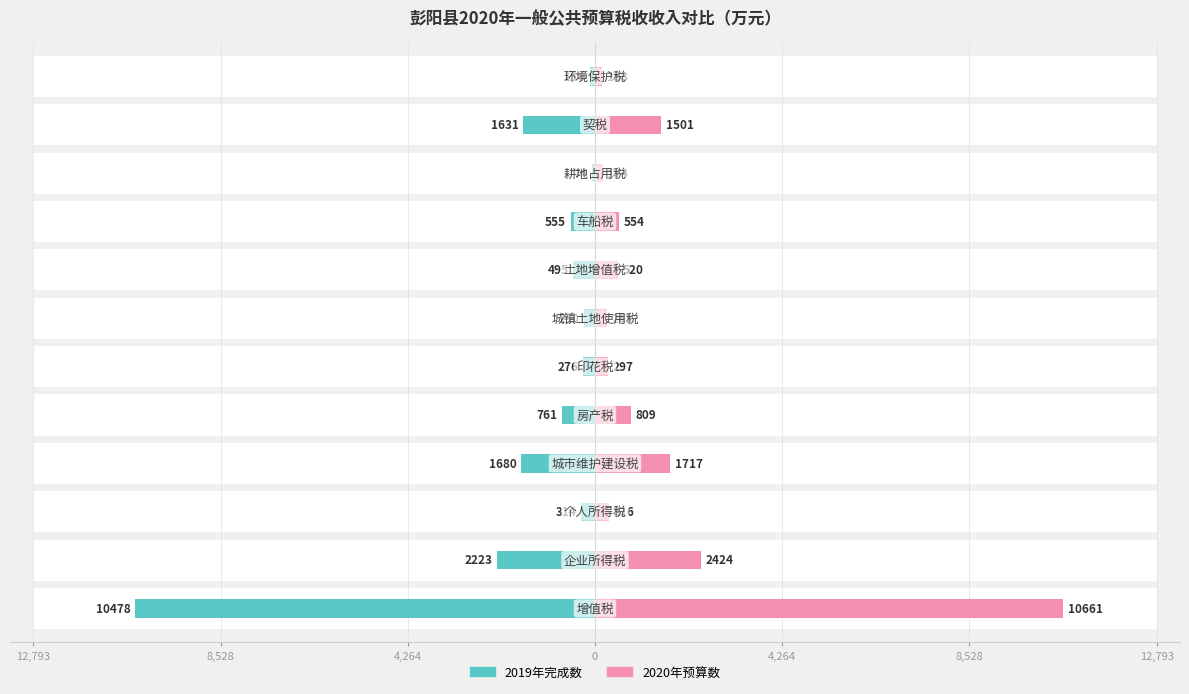

At 12,793, list the series in order from largest to smallest.

2020年预算数, 2019年完成数